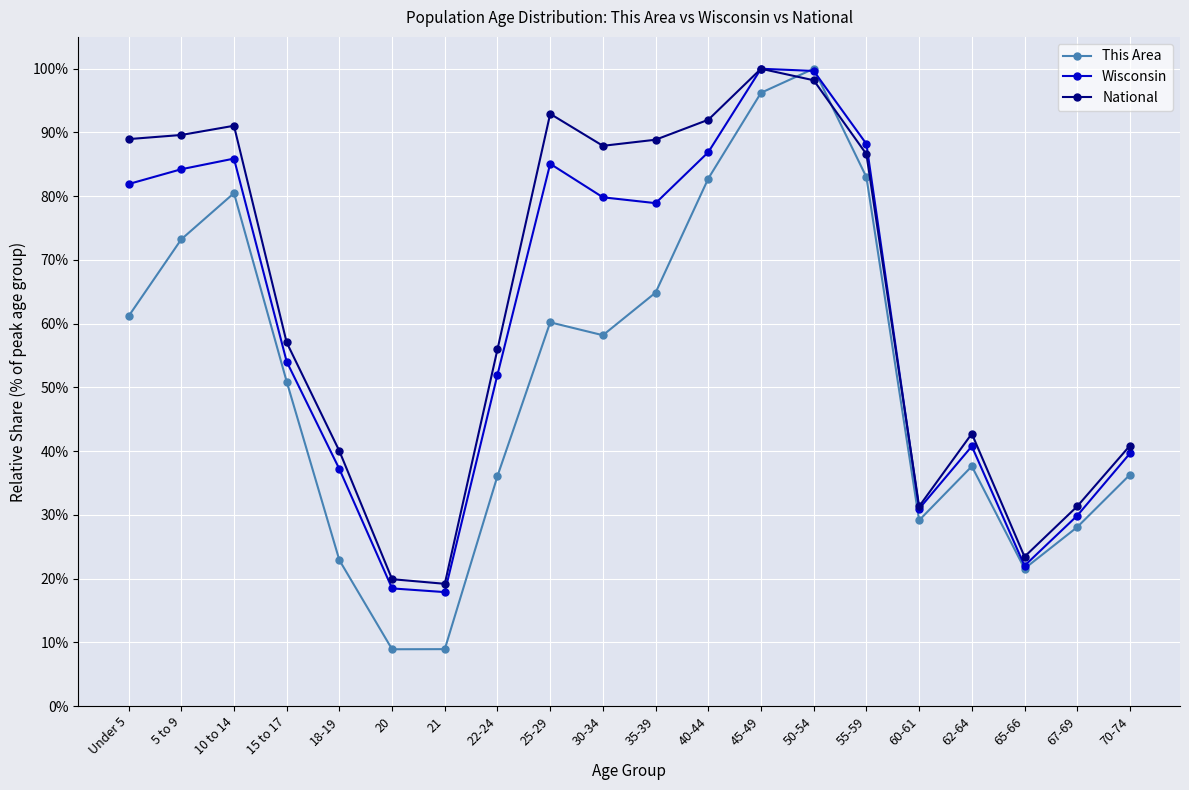

Which label corresponds to the largest value in the chart?

50-54